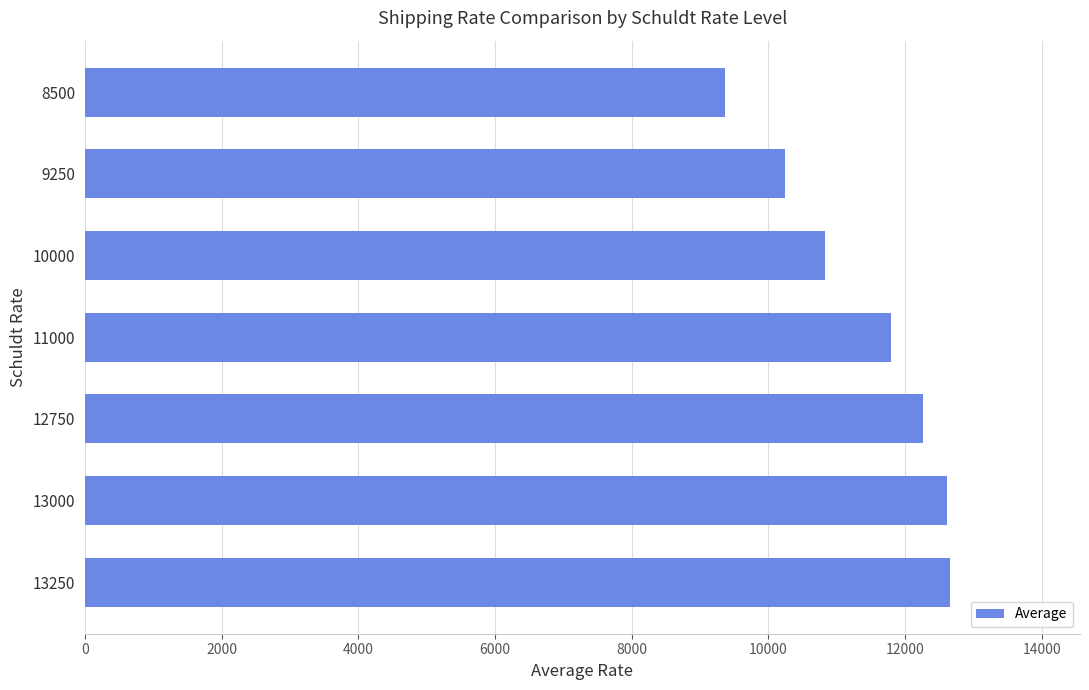

What is the difference between the second highest and minimum values?

3246